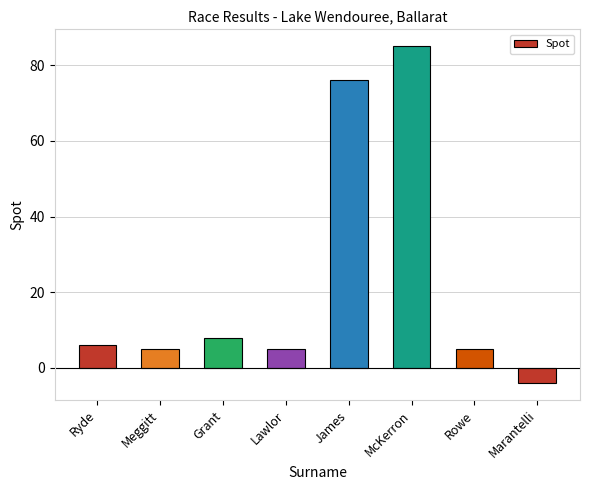

Count the number of data series in this chart.

1